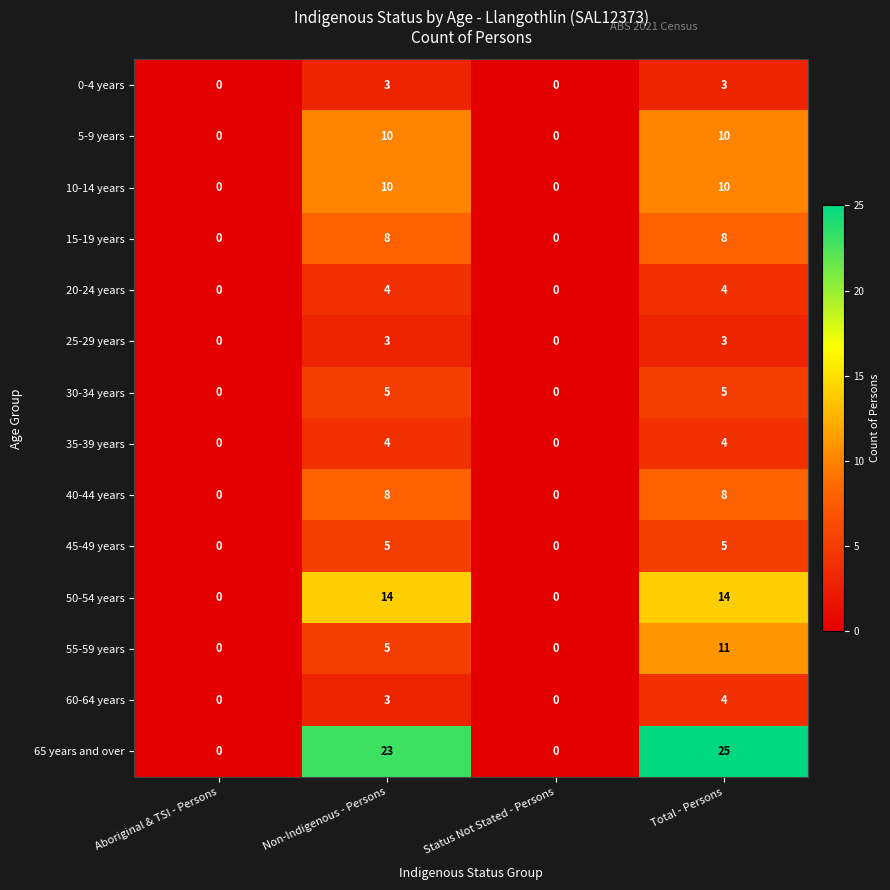

What is the difference between the highest and lowest values at Total - Persons?

22